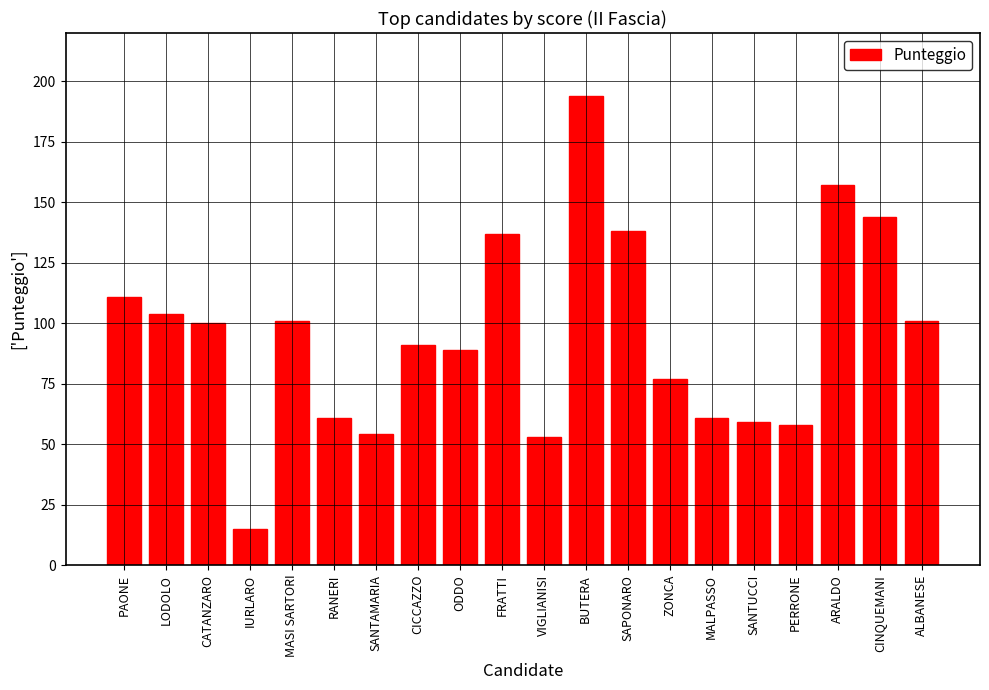

What is the value of the 3rd bar from the left?

100